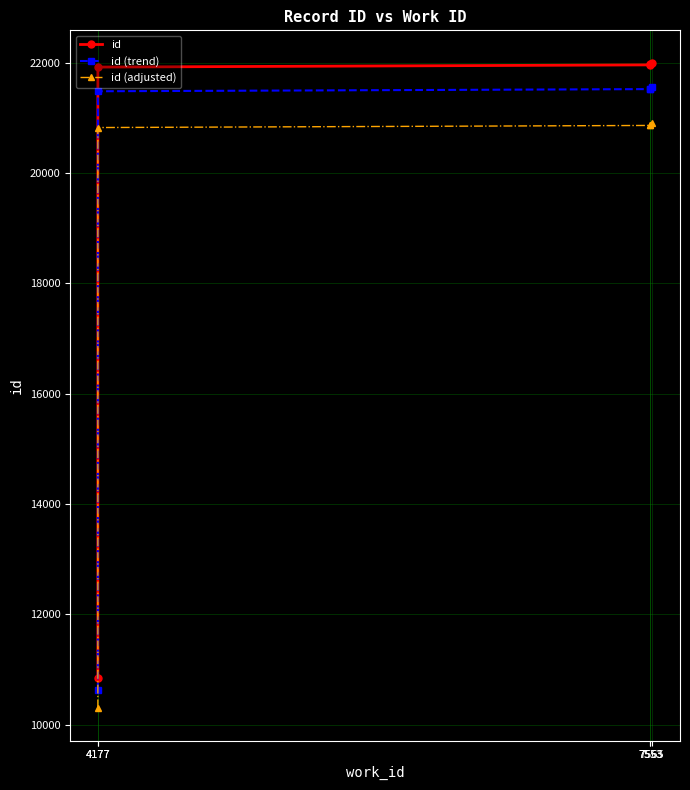

What is the sum of the id values at 4177 and 7553?

43890.0